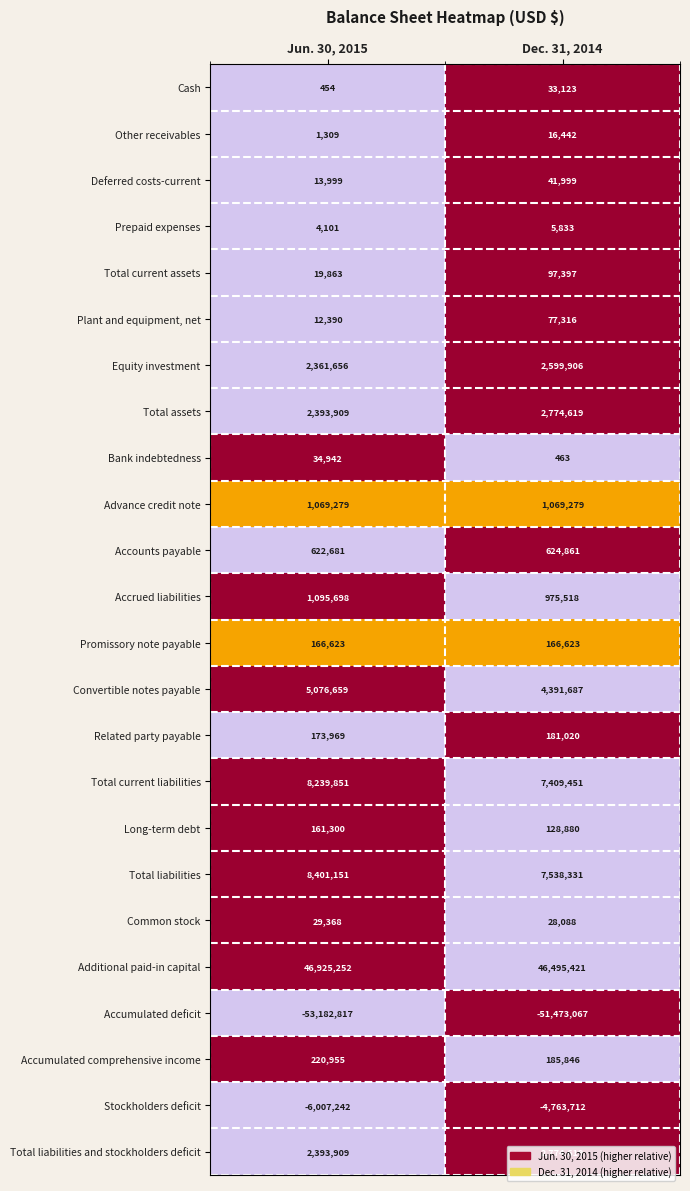

The value of Additional paid-in capital at Dec. 31, 2014 is 46495421. True or false?

True